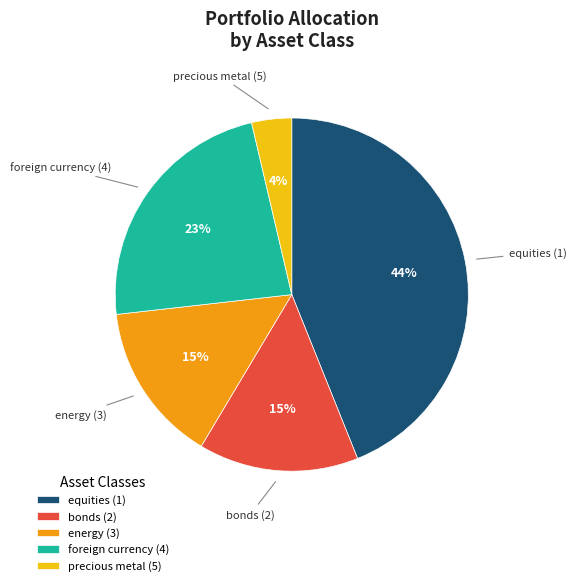

To the nearest percent, what is the difference between the foreign currency (4) and bonds (2) slice percentages?

8%